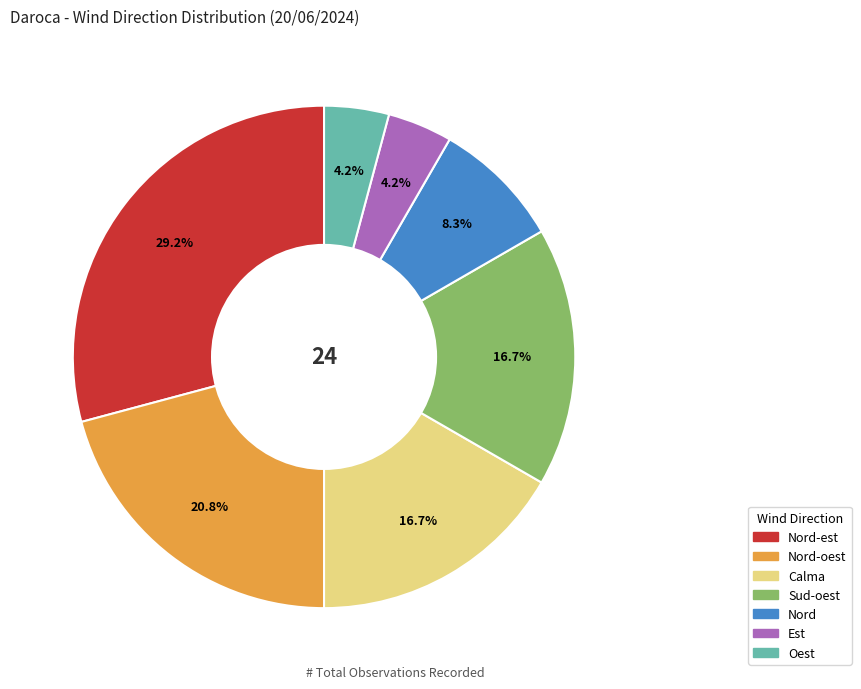

Does any single category account for the majority?

No